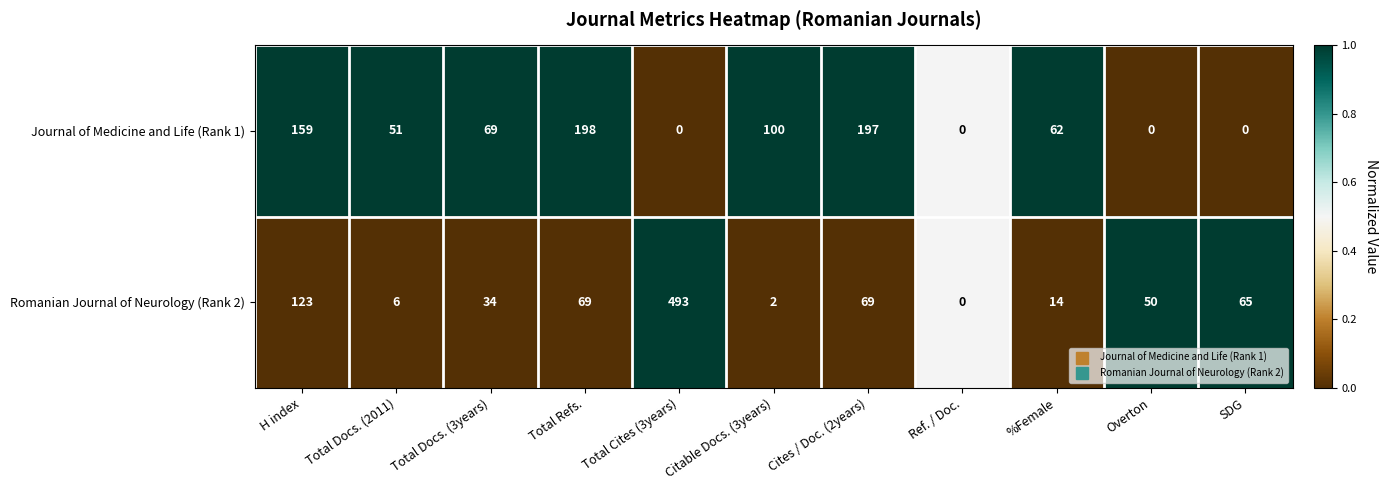

What is the sum of the Journal of Medicine and Life (Rank 1) values at Total Docs. (2011) and Total Refs.?

249